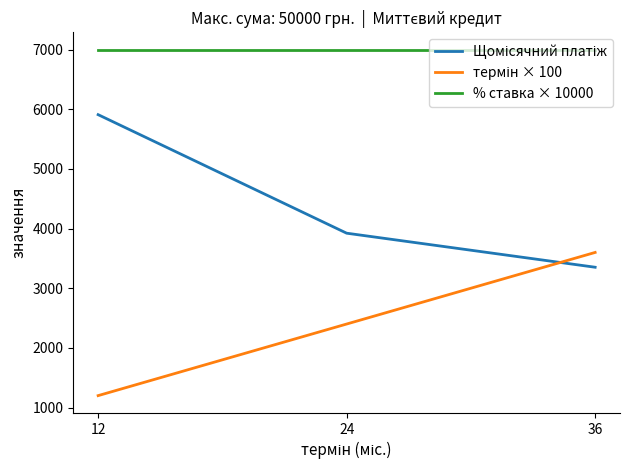

How many lines are shown in the chart?

3